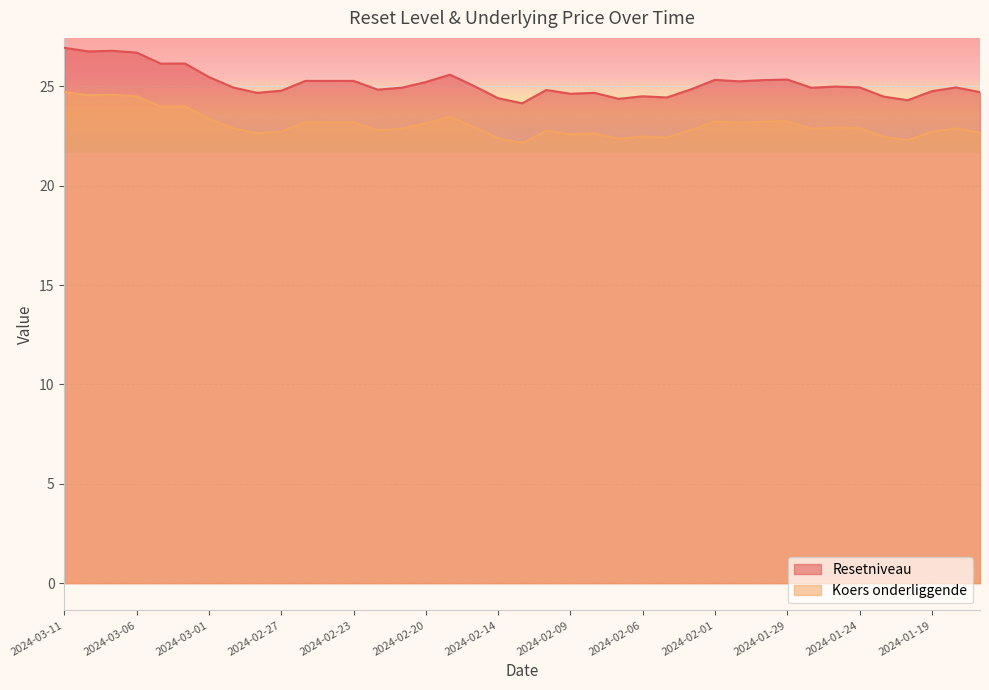

True or false: Resetniveau has a value of 25.3 at 2024-02-26.

True